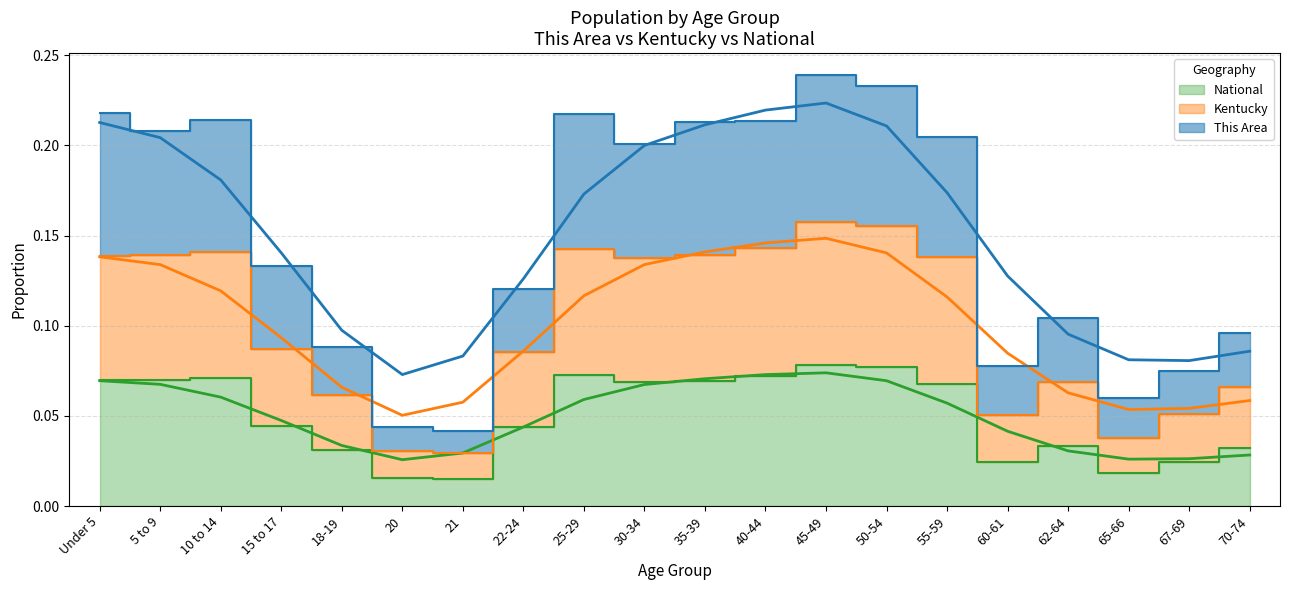

Which series has the largest total across all categories?

This Area